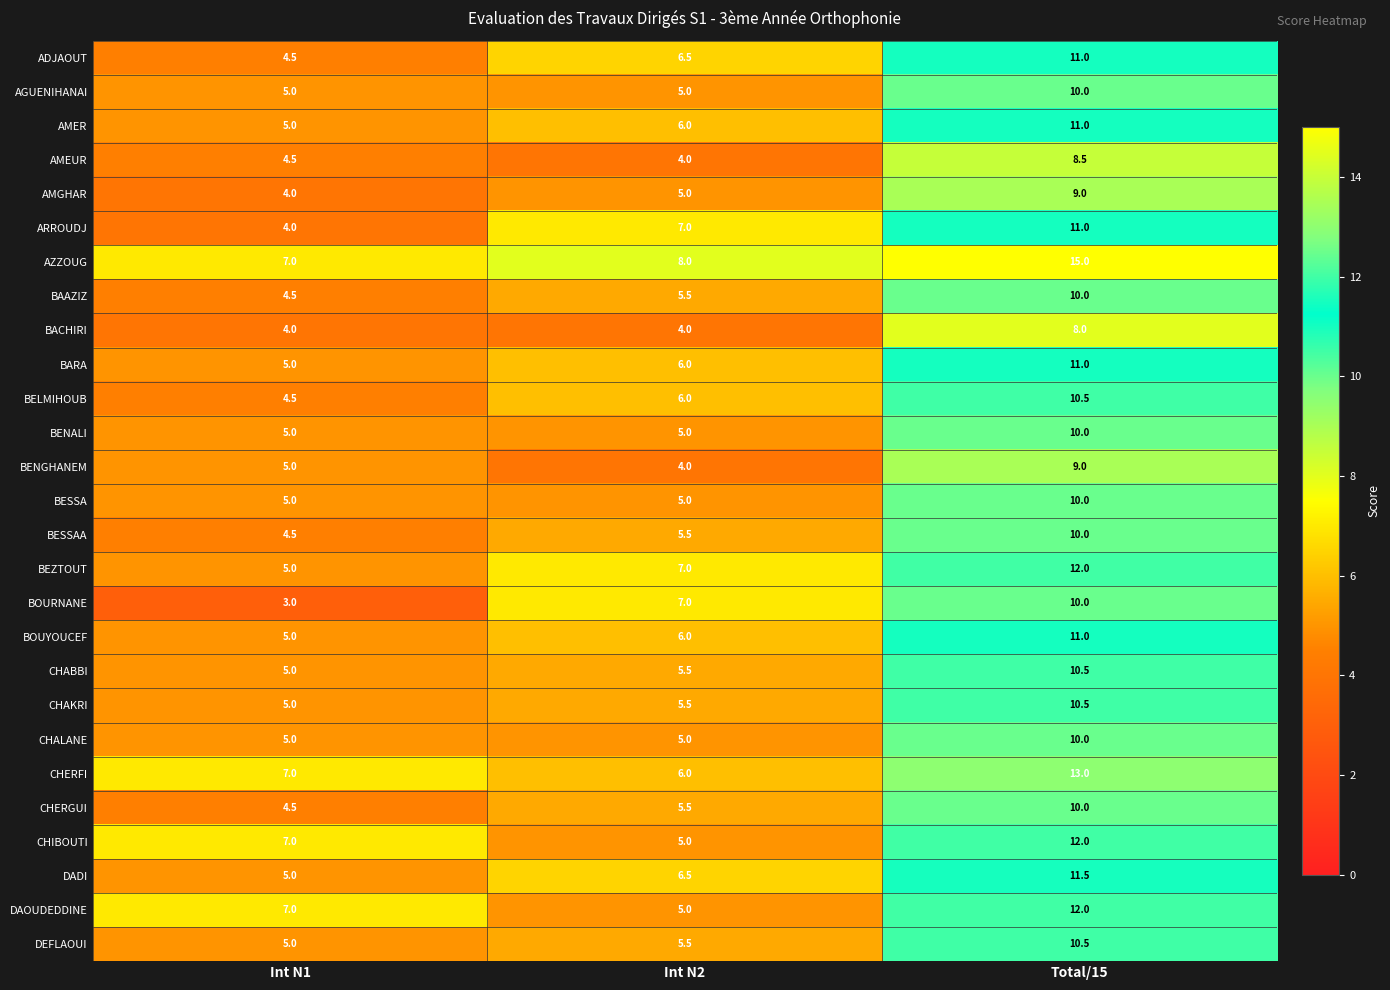

The CHIBOUTI series shows 7.0 at Int N1. True or false?

True